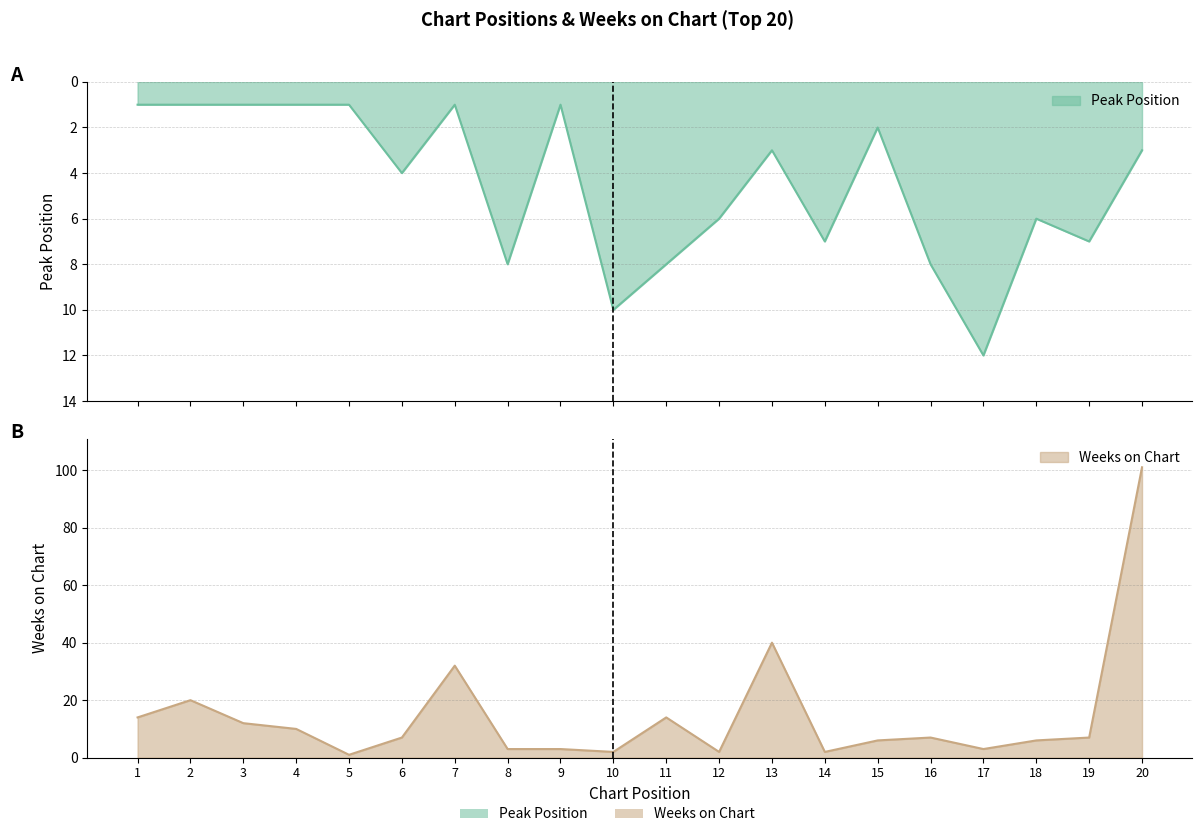

What is the sum of all Peak Position values?

91